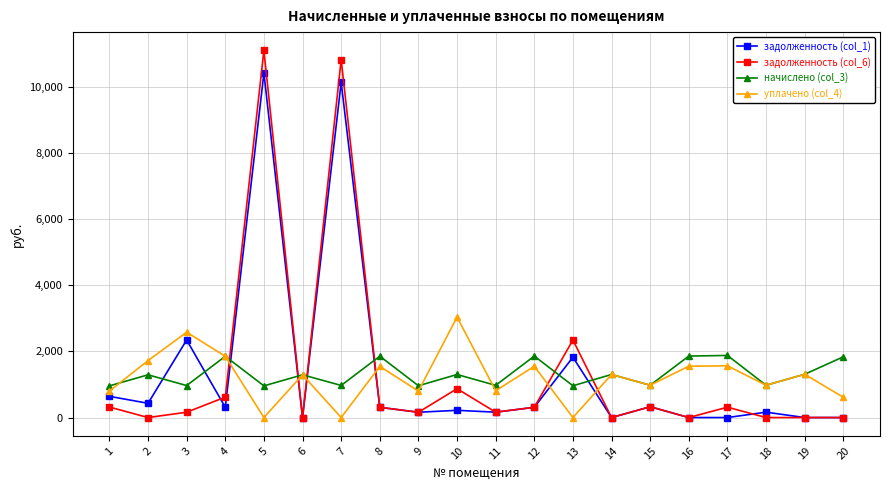

What is the value of the задолженность (col_1) point at the 4th from the left?

308.5